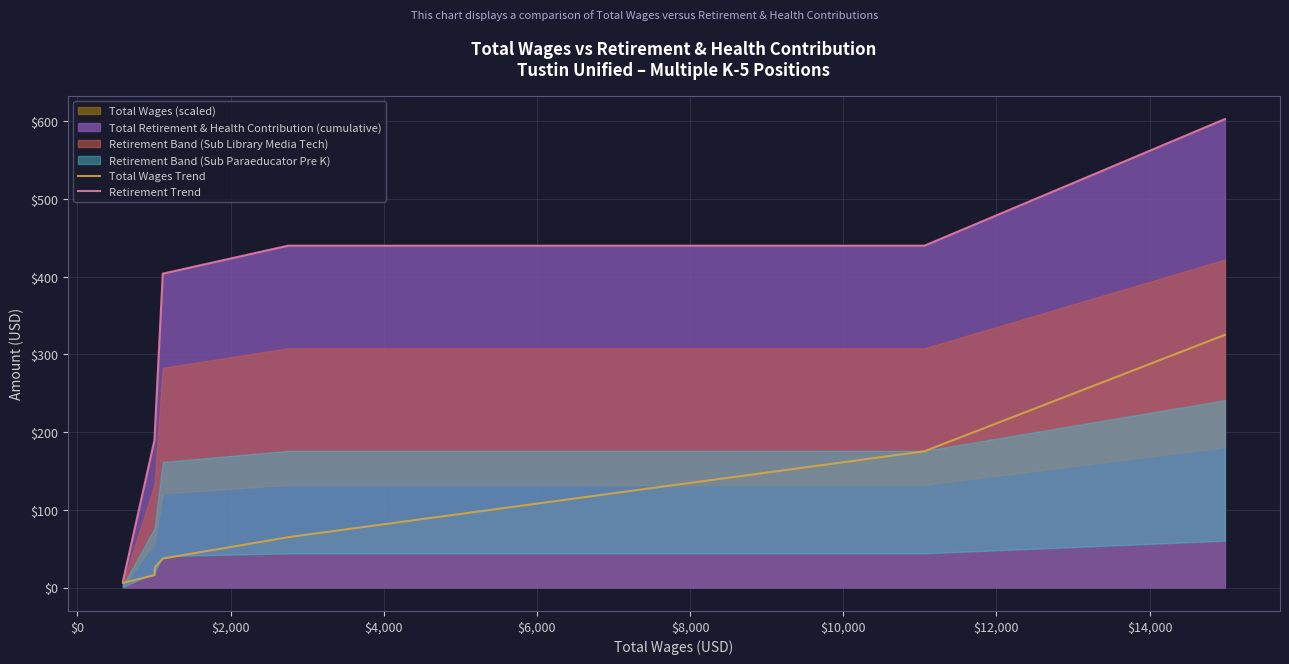

At how many categories does at least one series exceed 98?

6